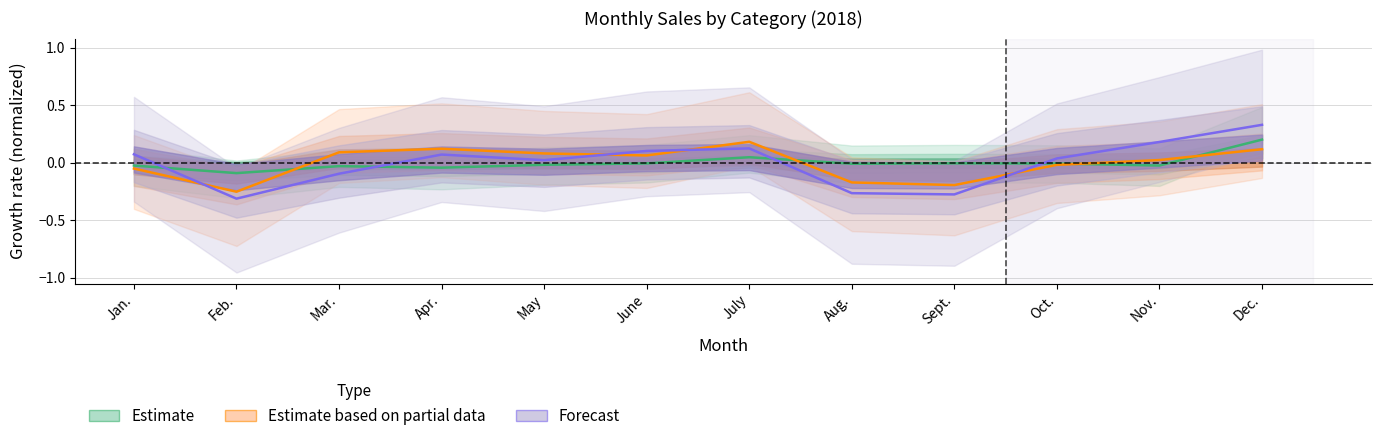

How many values in Forecast are below zero?

4